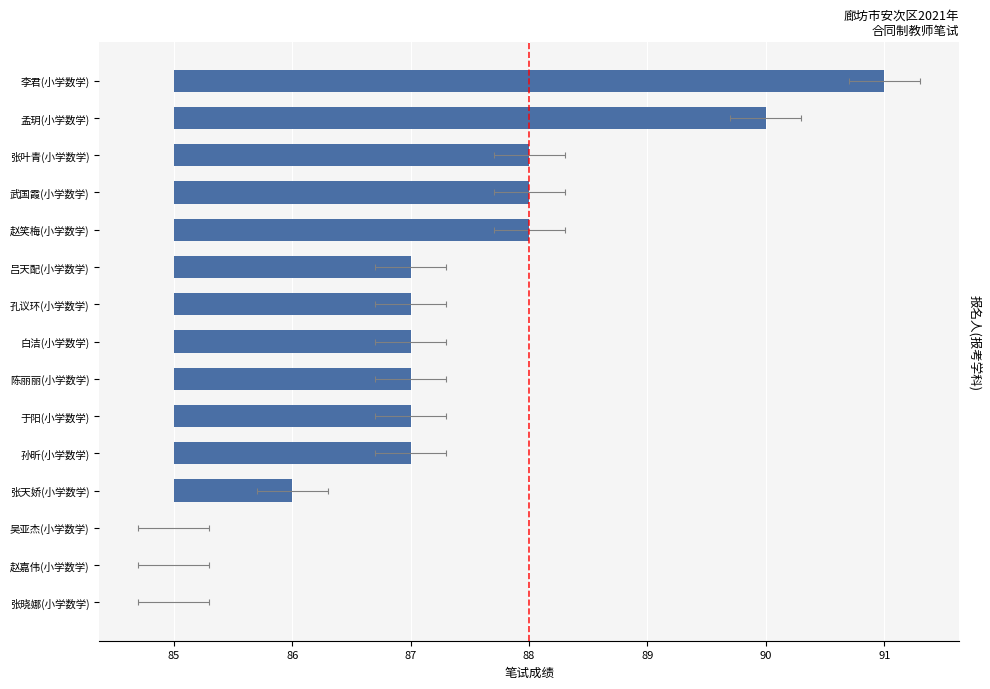

Is it true that the value at 陈丽丽(小学数学) is 2?

True